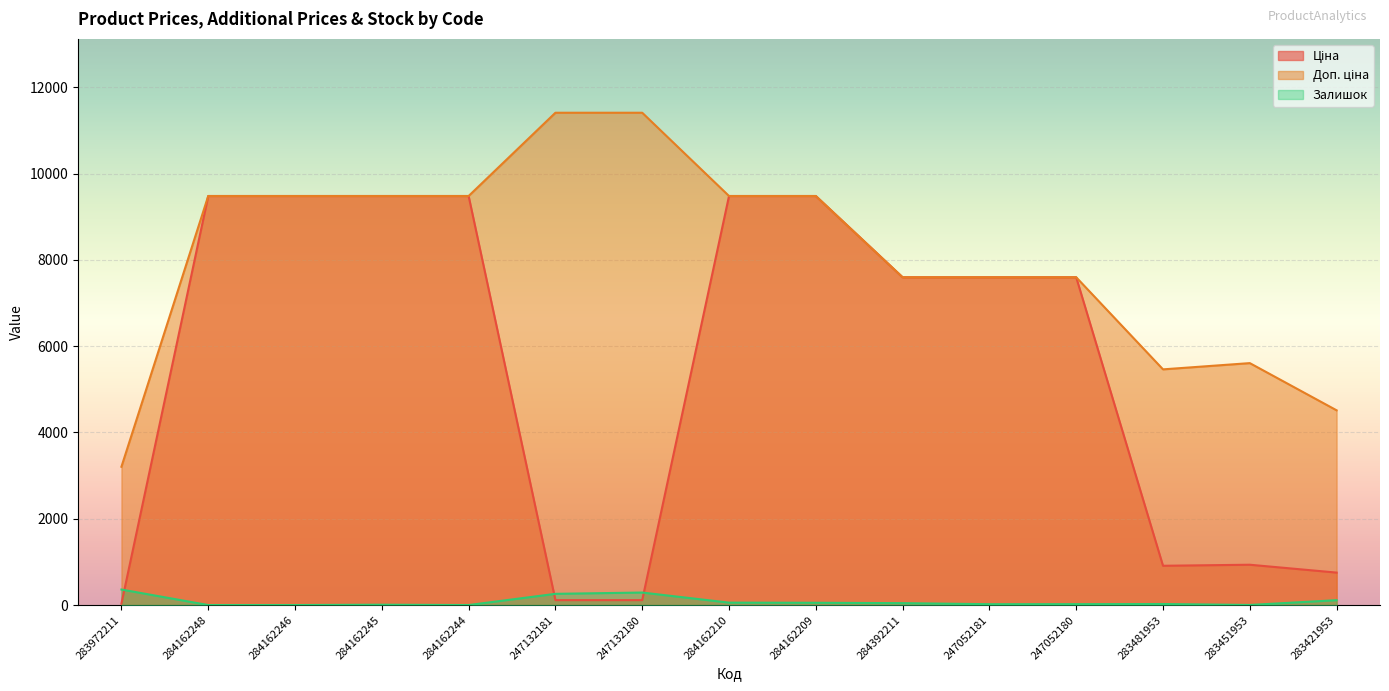

True or false: Ціна has more than 1 points higher than both neighbors.

False